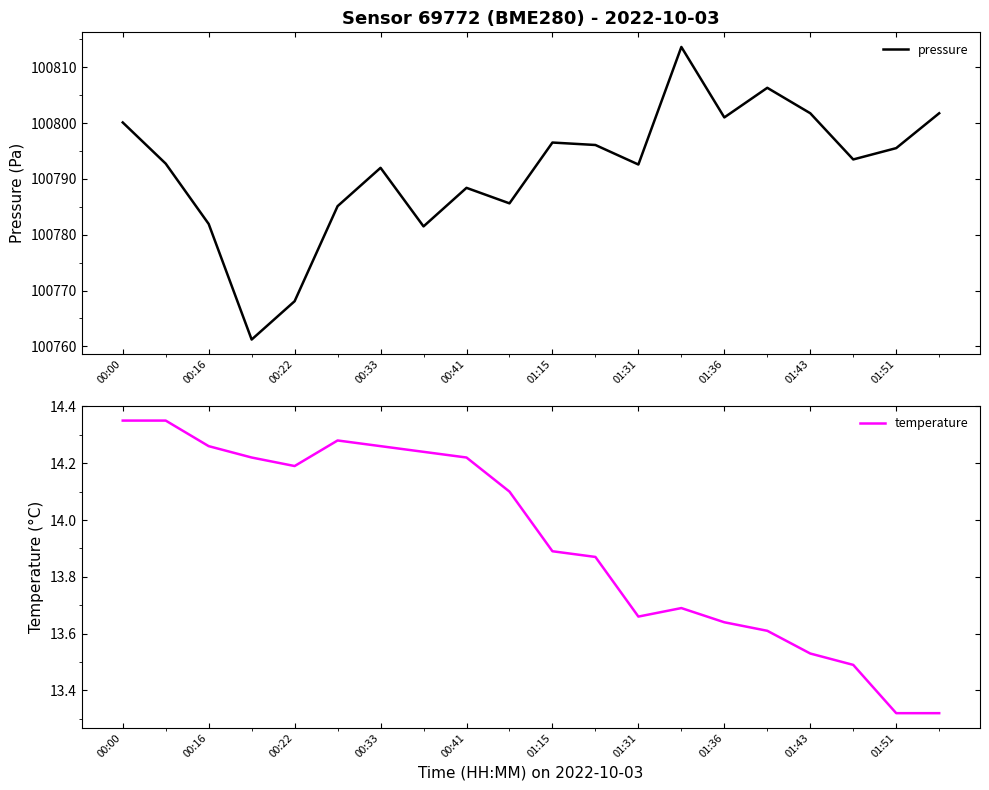

True or false: temperature and pressure cross at least once.

False